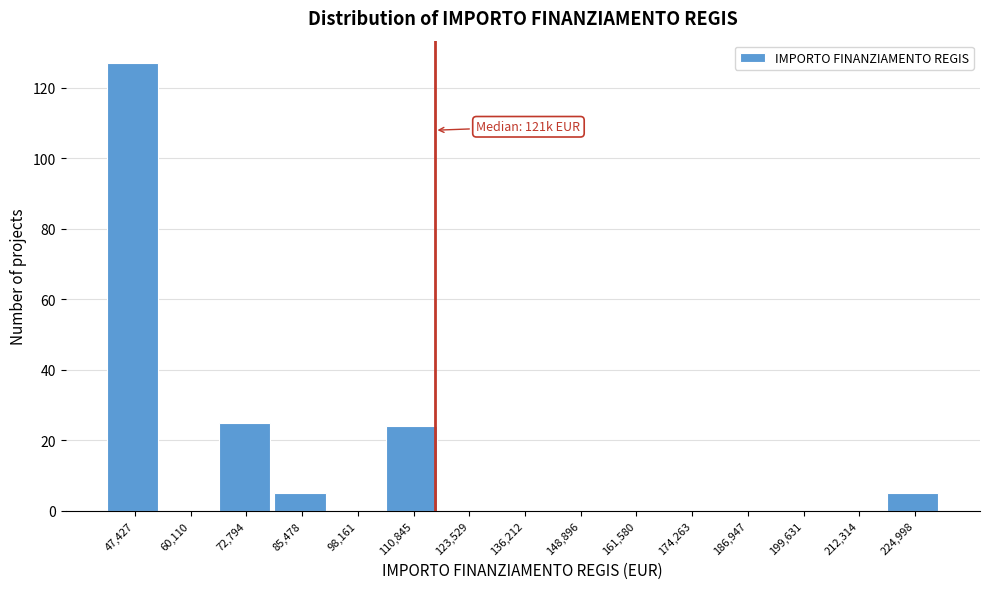

Reading left to right, what are all the values shown in this chart?

47,427=127	60,110=0	72,794=25	85,478=5	98,161=0	110,845=24	123,529=0	136,212=0	148,896=0	161,580=0	174,263=0	186,947=0	199,631=0	212,314=0	224,998=5